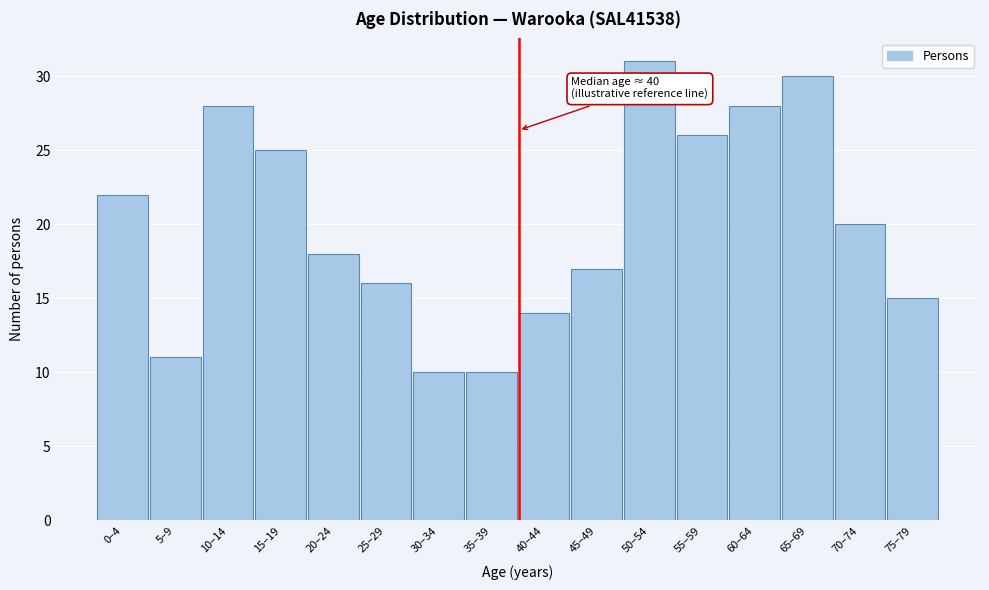

Reading left to right, extract all data points from this chart.

22	11	28	25	18	16	10	10	14	17	31	26	28	30	20	15